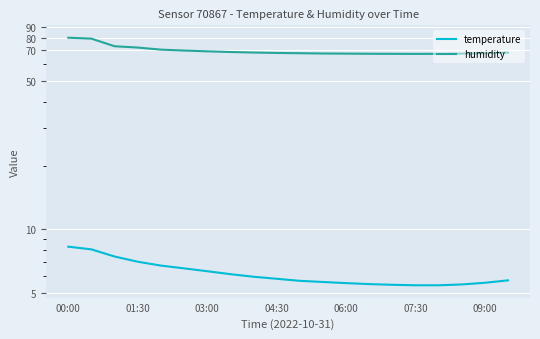

What is the minimum value for humidity?

67.3